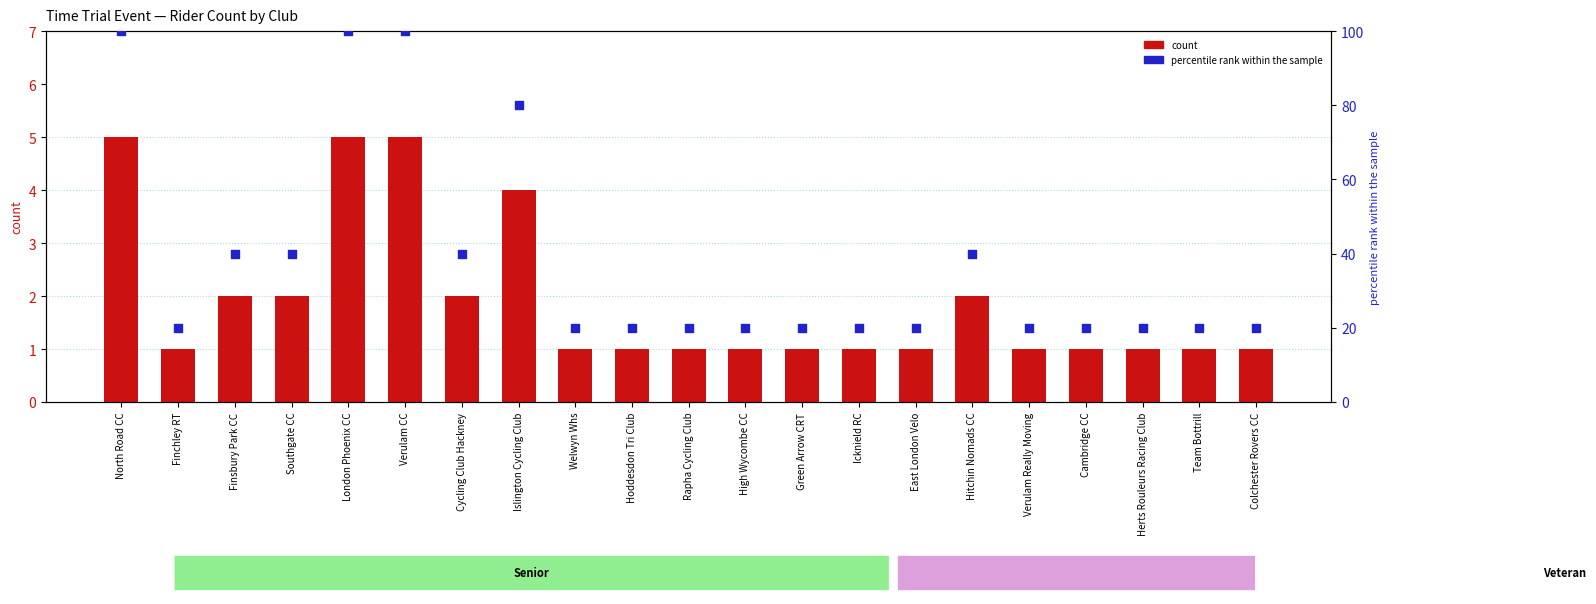

Is the value of count at Islington Cycling Club greater than the value of percentile rank within the sample at Icknield RC?

No